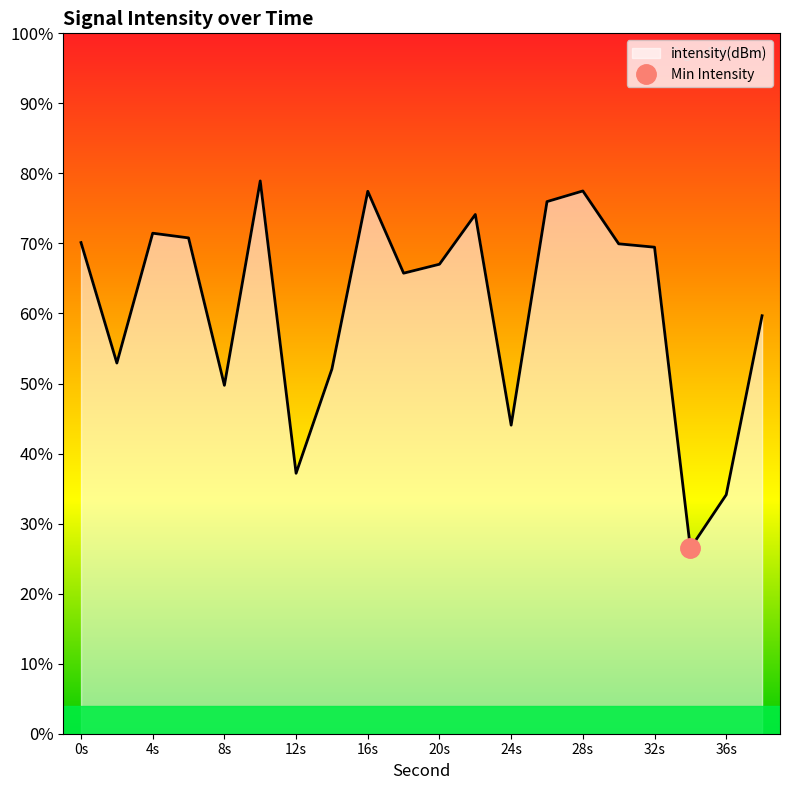

At which category does the data reach its first local peak?

4s